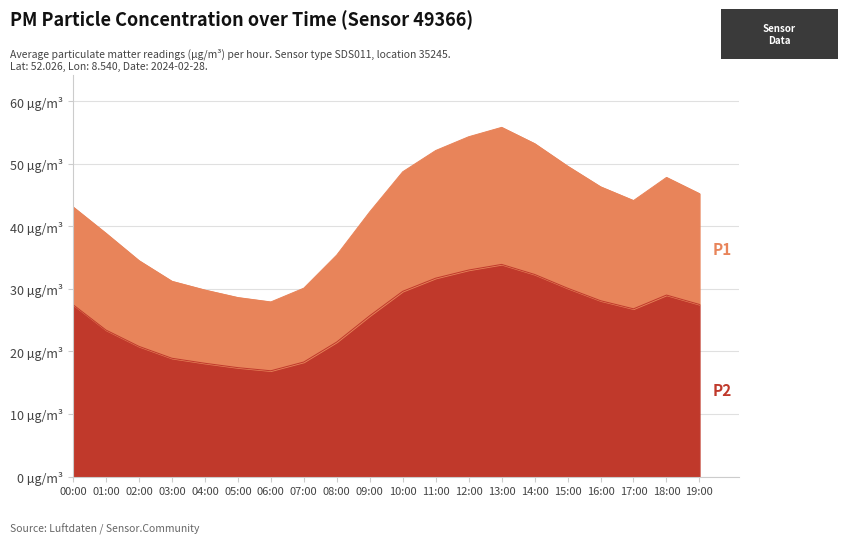

What is the difference between the maximum and minimum values in the P2 series?

17.0